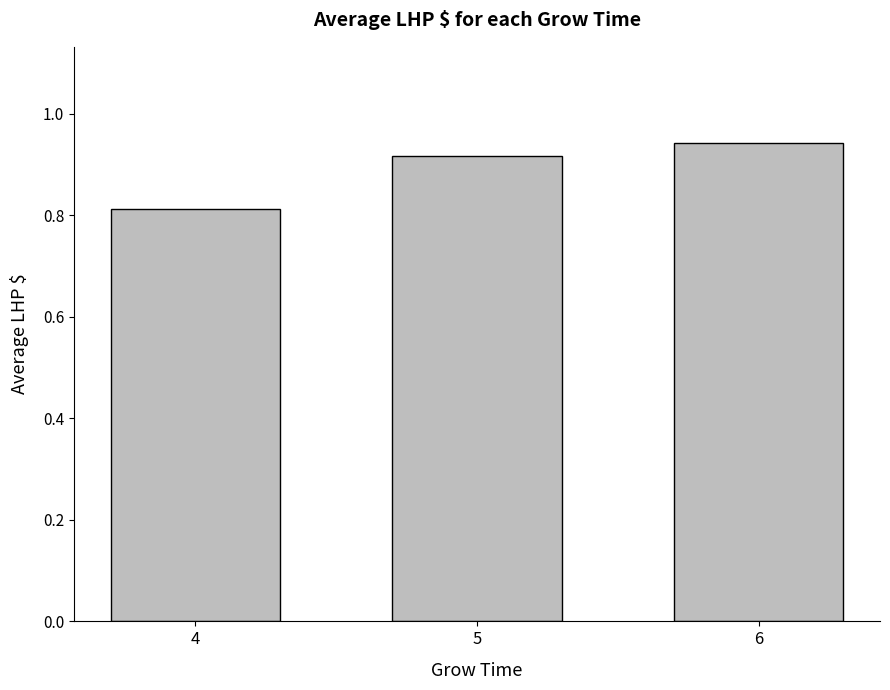

What is the difference between the second highest and minimum values?

0.1